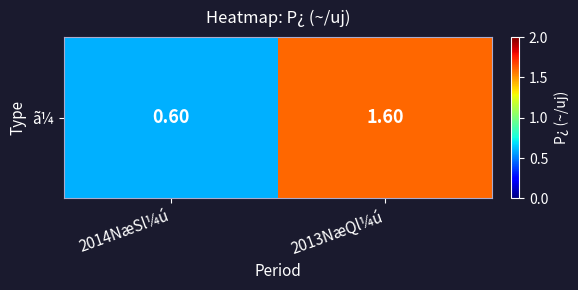

Reading right to left, what are all the values shown in this chart?

2013NæQl¼ú=1.6	2014NæSl¼ú=0.6